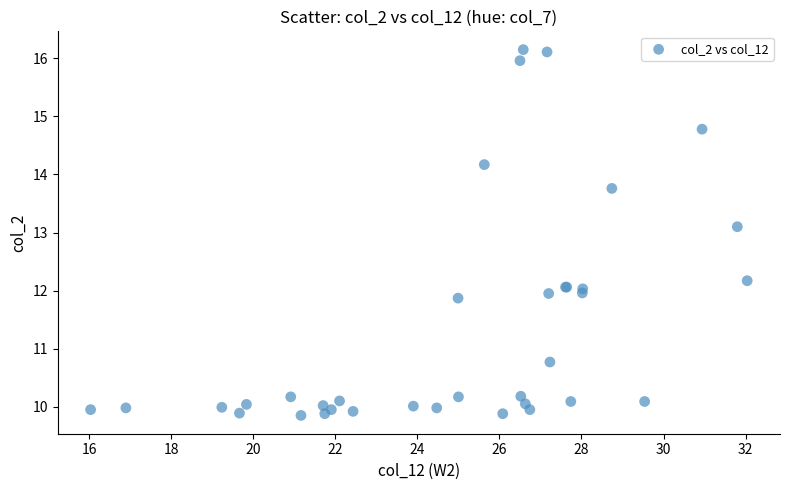

What Y value in the scatter plot is closest to 13?

13.1